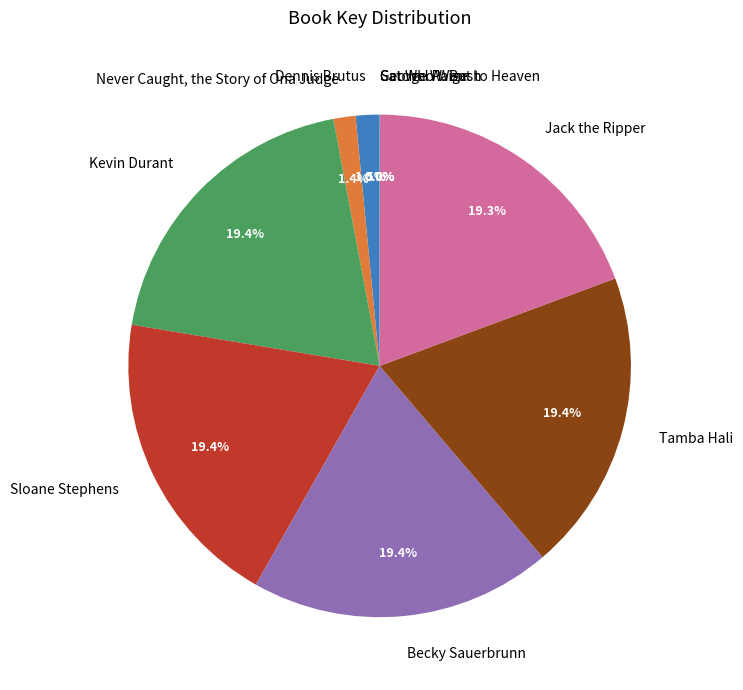

Does any single category account for the majority?

No